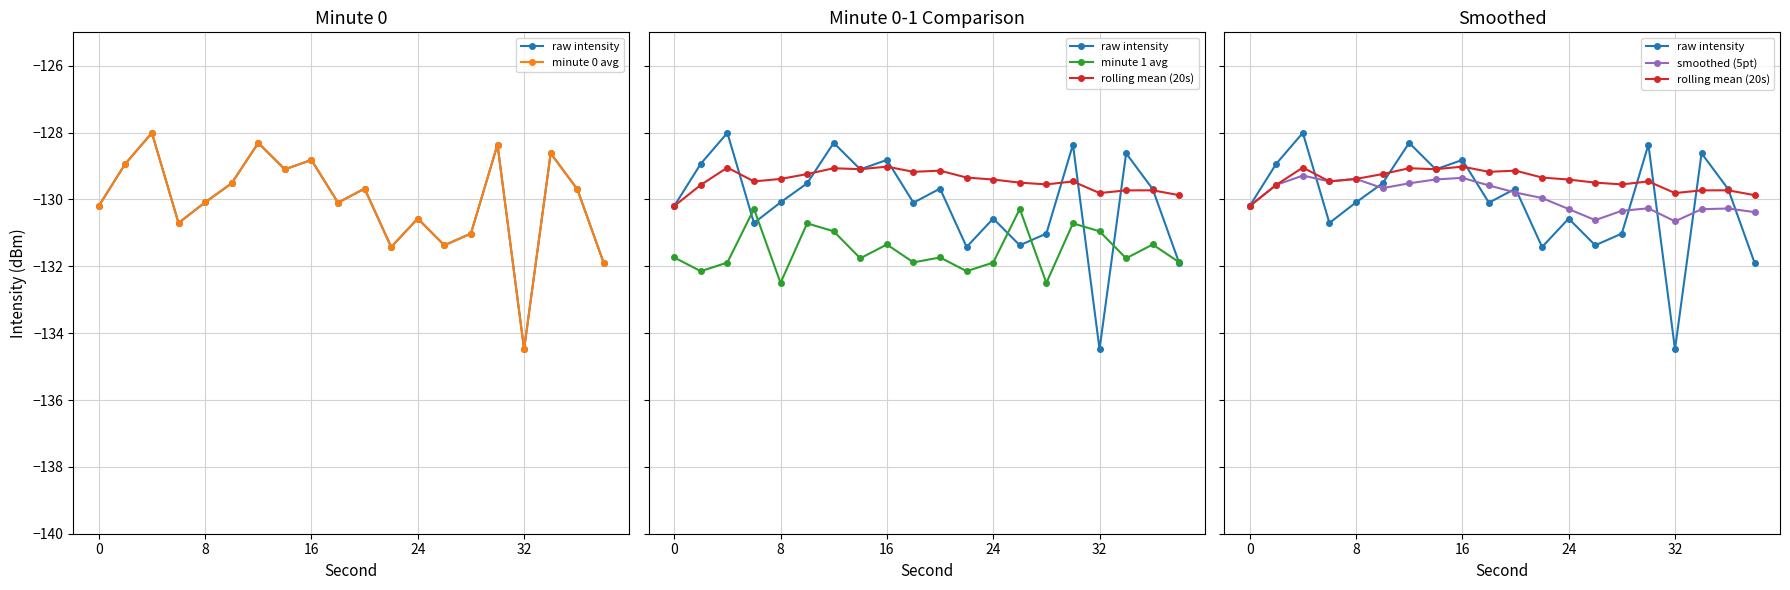

After their last crossing, which series has the higher values: minute 1 avg or smoothed (5pt)?

smoothed (5pt)